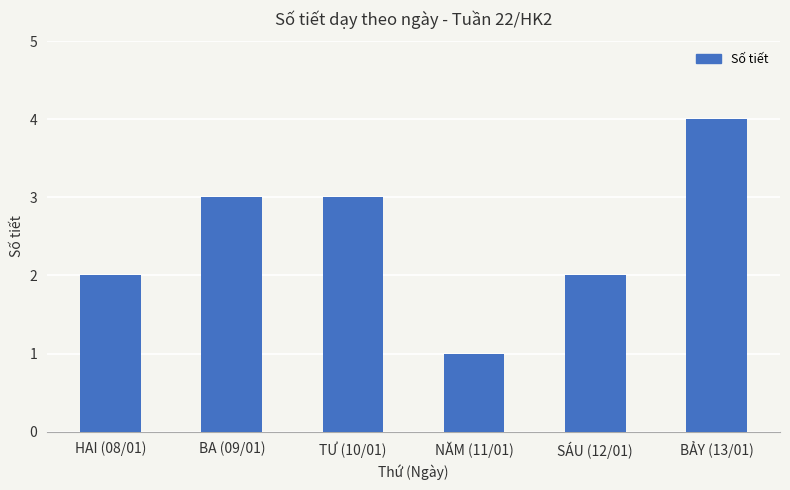

How many data points are less than 3?

3